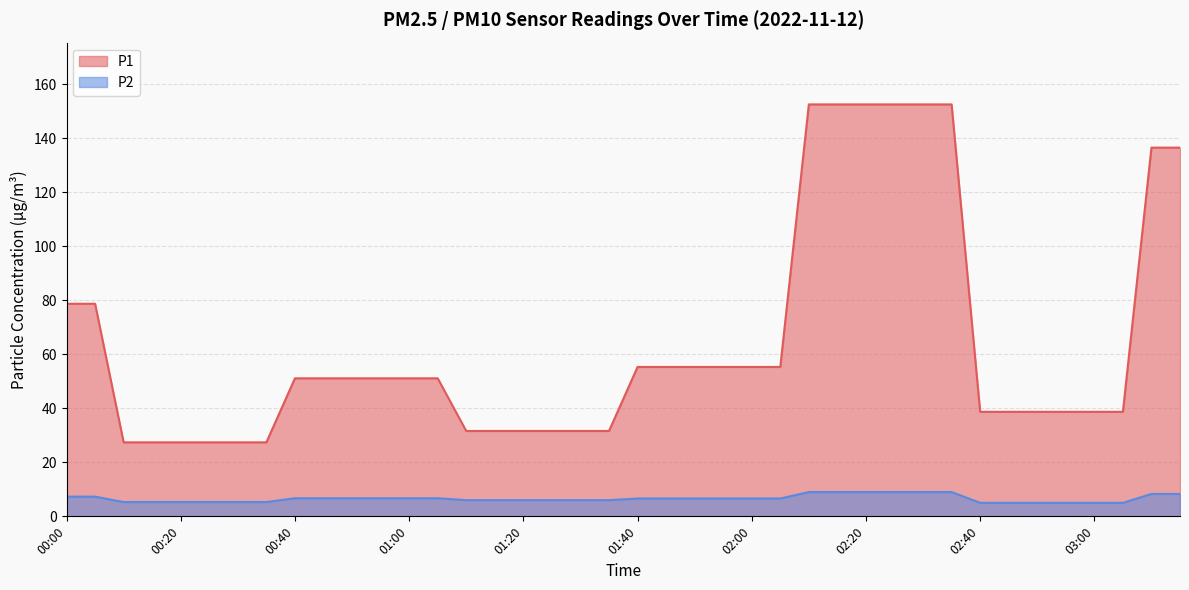

Which series has the largest range (max minus min)?

P1